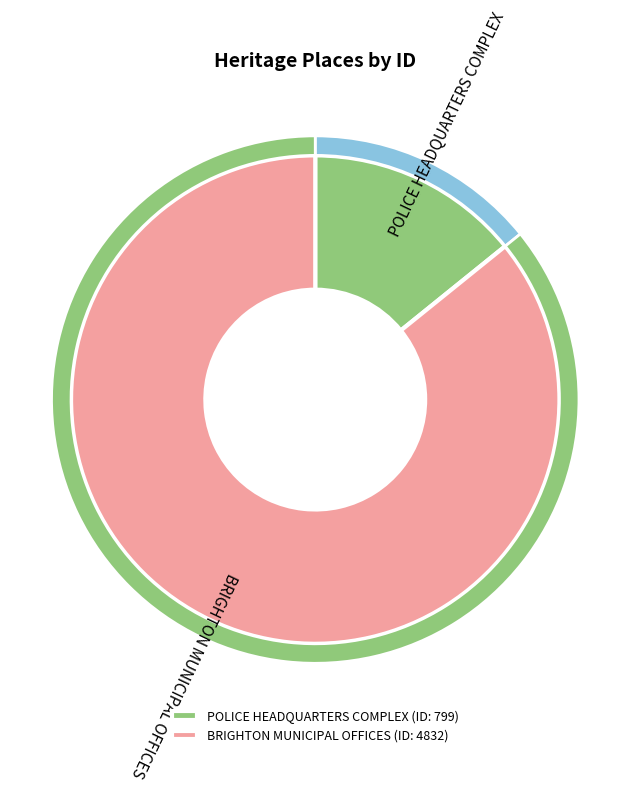

To the nearest percent, what percentage of the pie is POLICE HEADQUARTERS COMPLEX?

14%